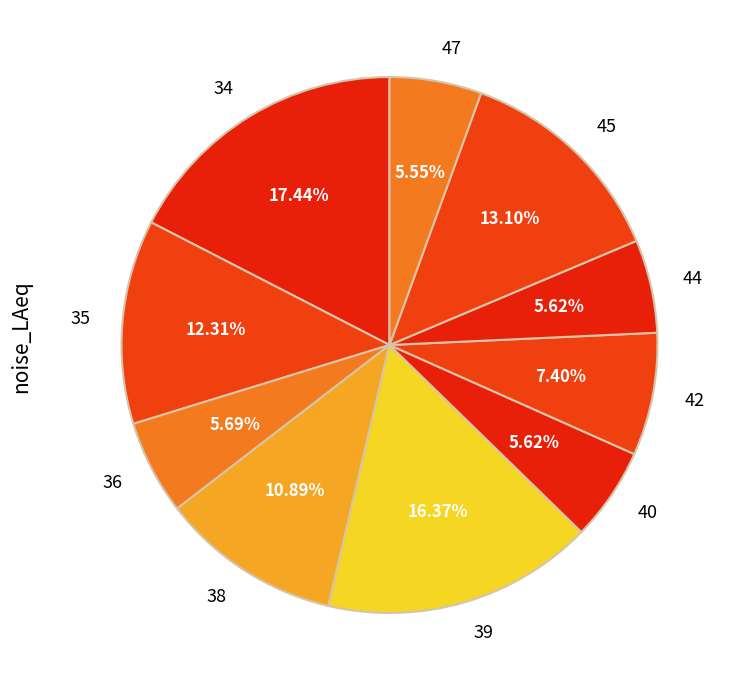

How many slices are in this pie chart?

10